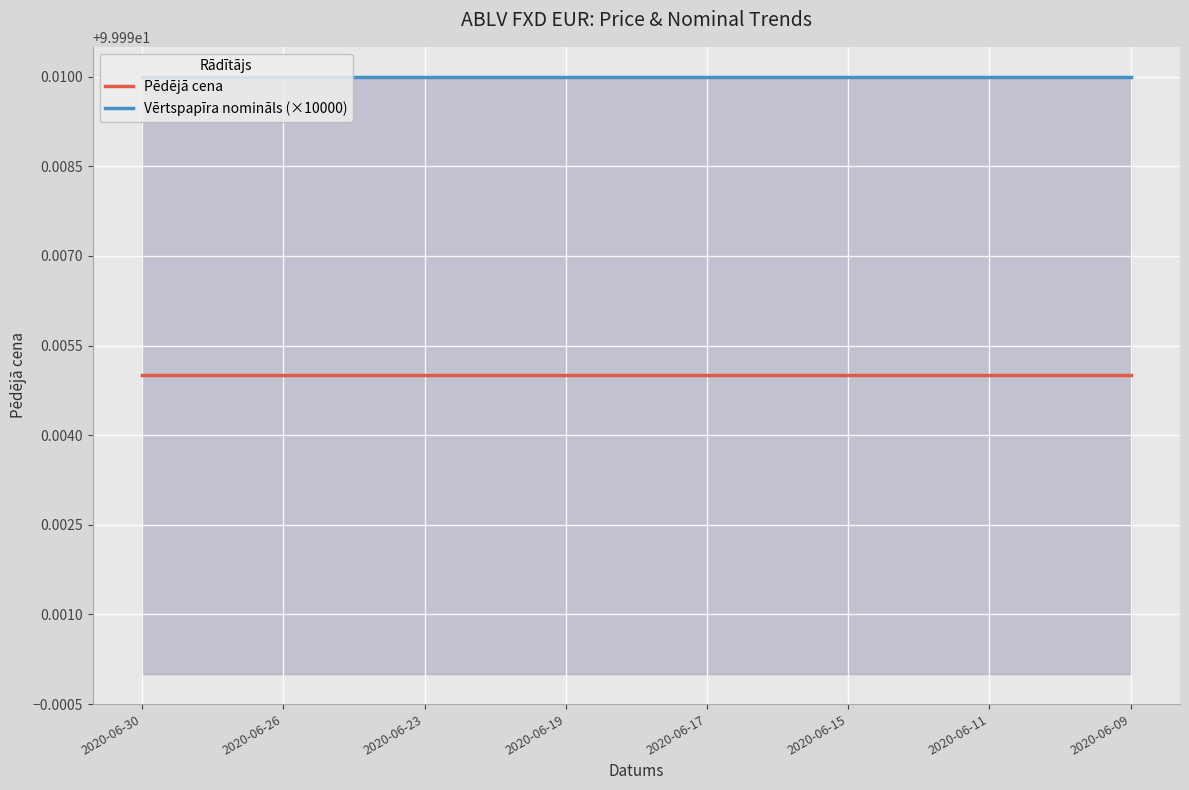

True or false: Vērtspapīra nomināls (×10000) and Pēdējā cena intersect in this chart.

False